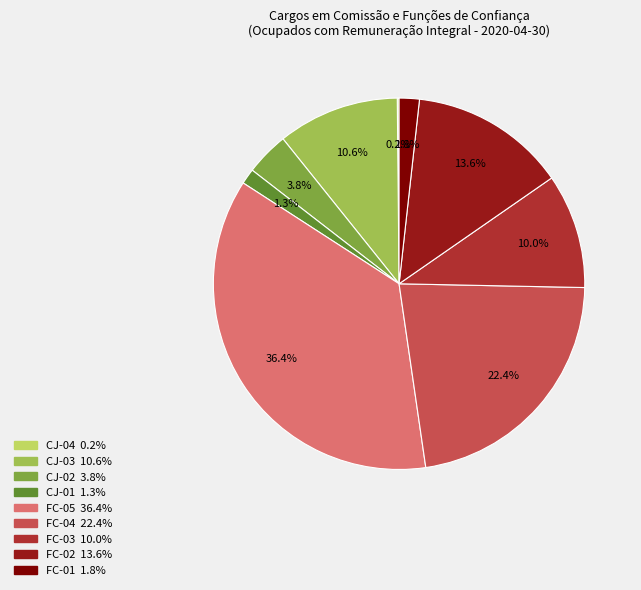

Which category has the biggest portion of the pie?

FC-05